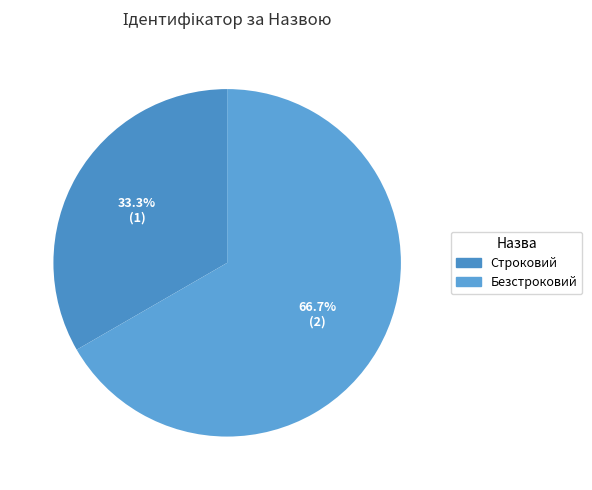

How much of the chart is everything except Строковий?

66.7%